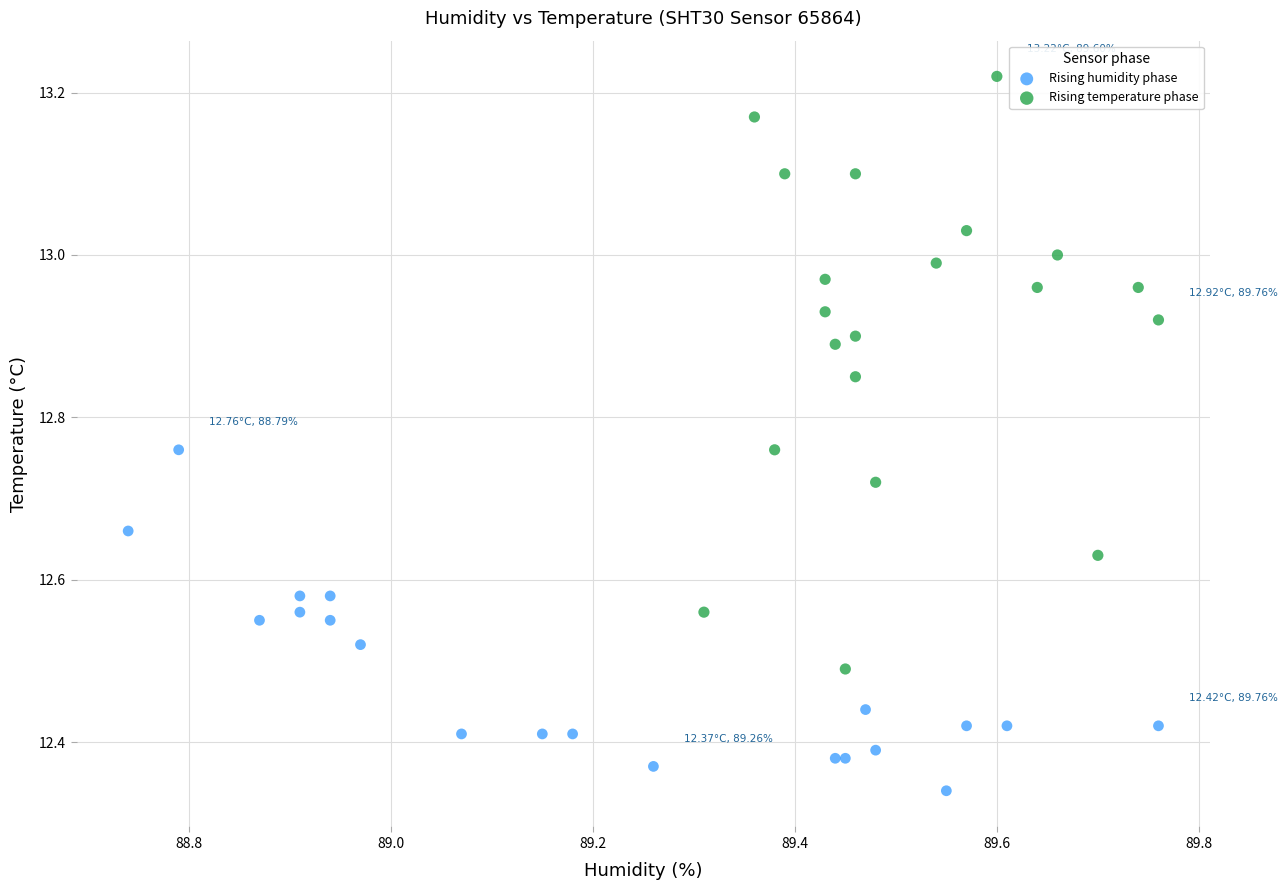

Which series reaches the maximum Y coordinate?

Rising temperature phase